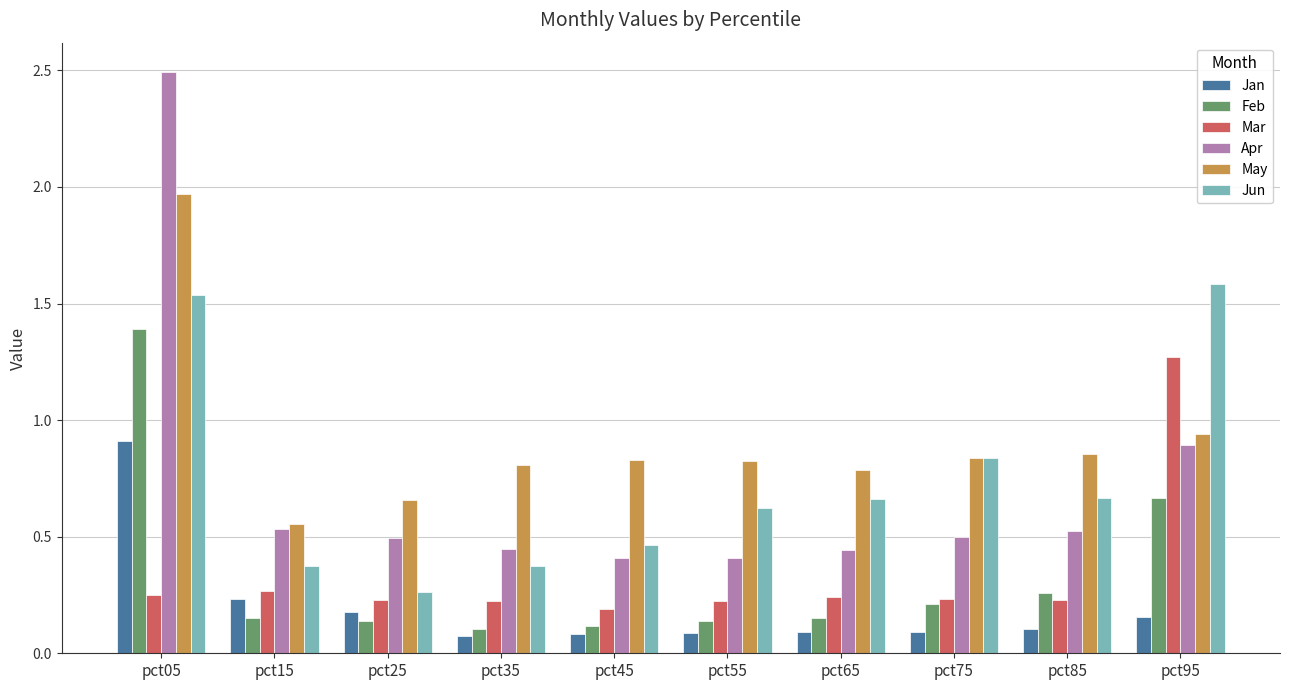

Where is Apr nearest to the value 1?

pct95